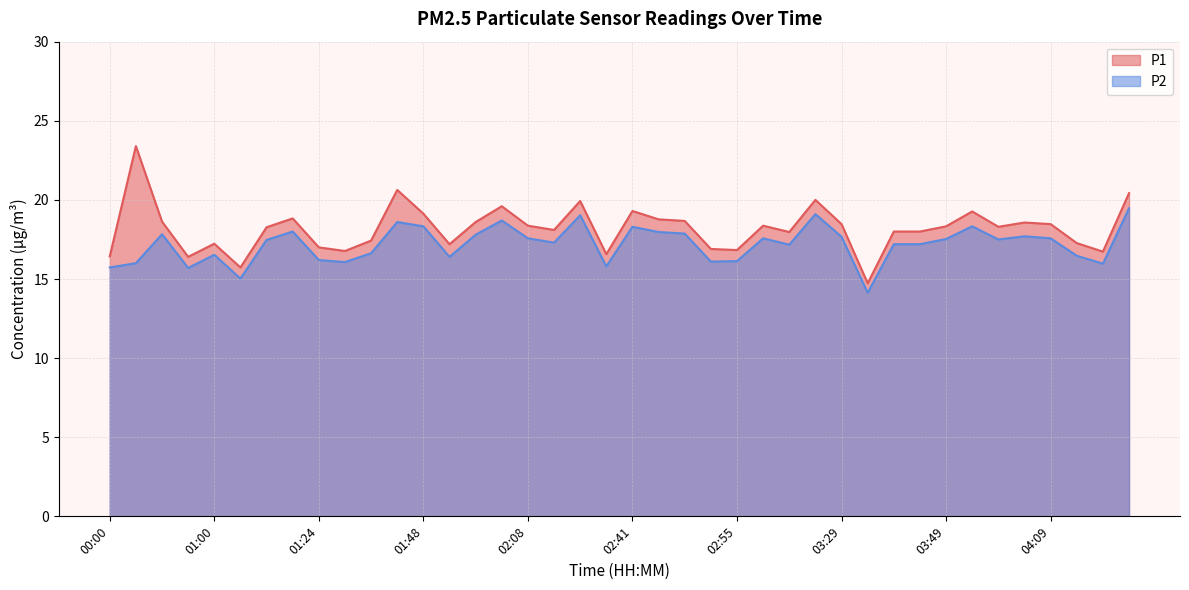

True or false: P2 and P1 cross at least once.

False